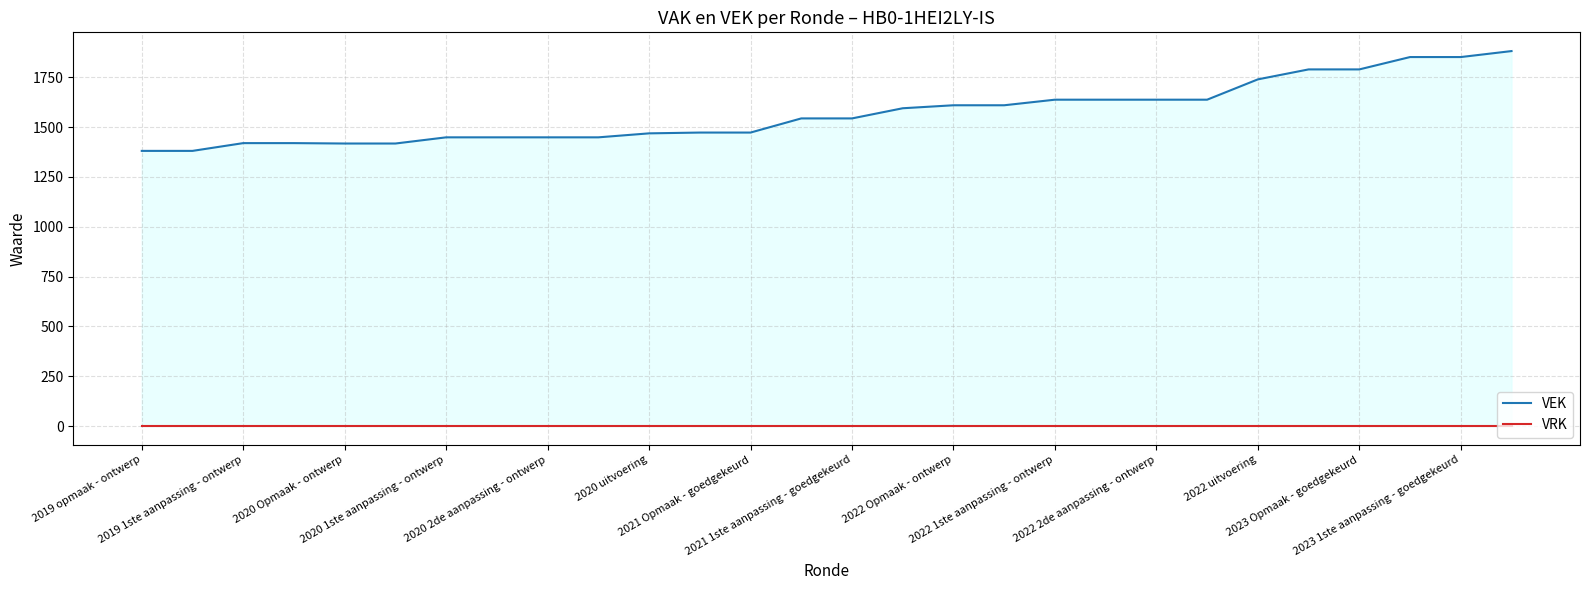

Which series changed the most between 2019 opmaak - ontwerp and 2023 1ste aanpassing - goedgekeurd?

VEK